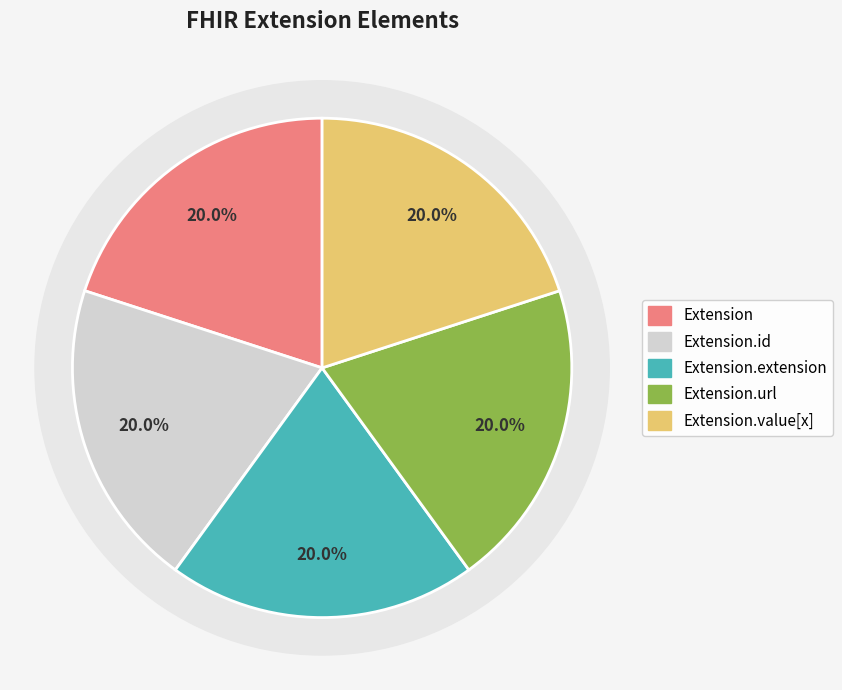

Is there any slice that represents more than half of the pie?

No